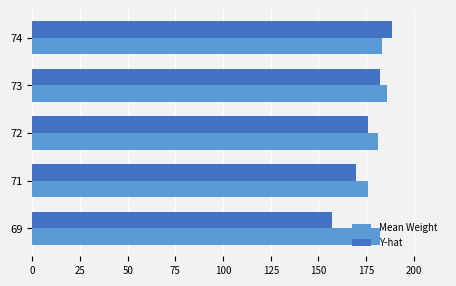

The Y-hat series shows 169.6 at 71. True or false?

True